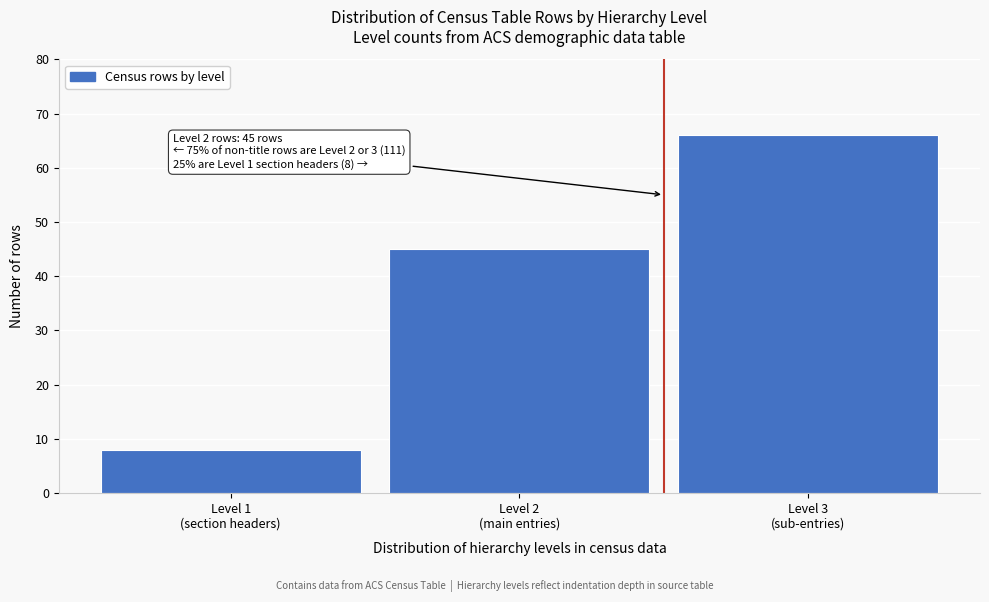

Reading right to left, list all the values displayed in this chart.

66	45	8